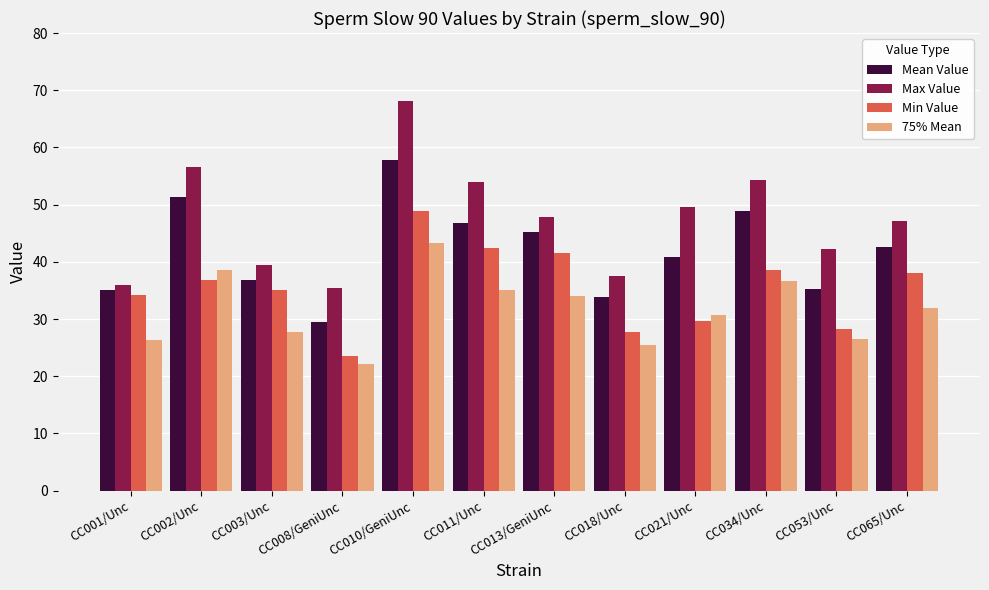

What is the difference between the maximum and minimum values in the Max Value series?

32.7